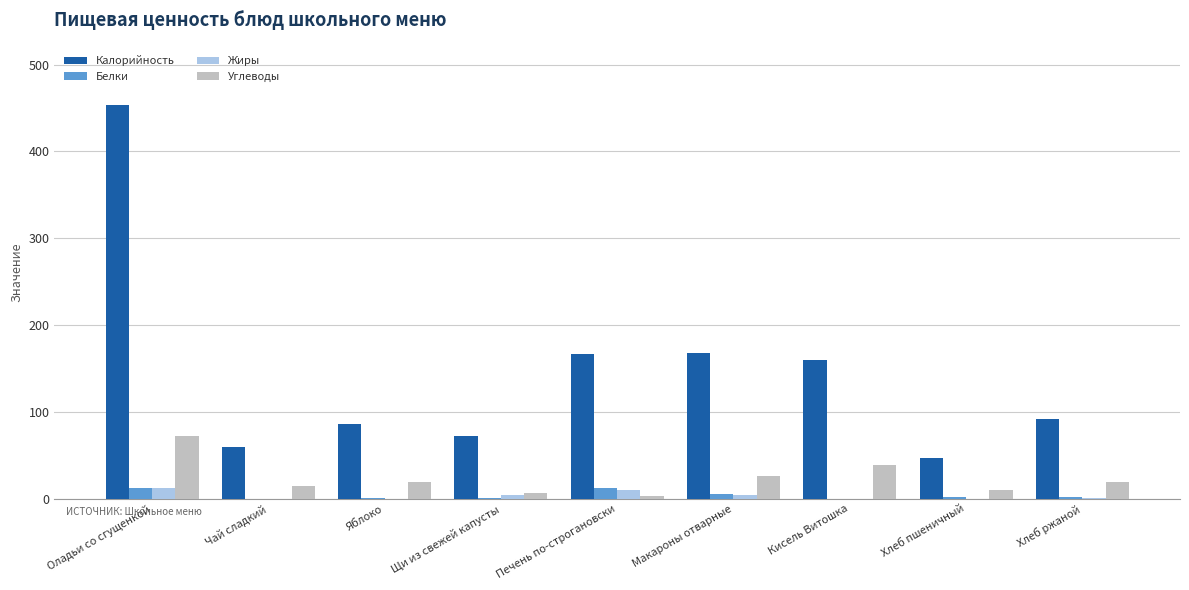

What is the total value across all series at Щи из свежей капусты?

83.5